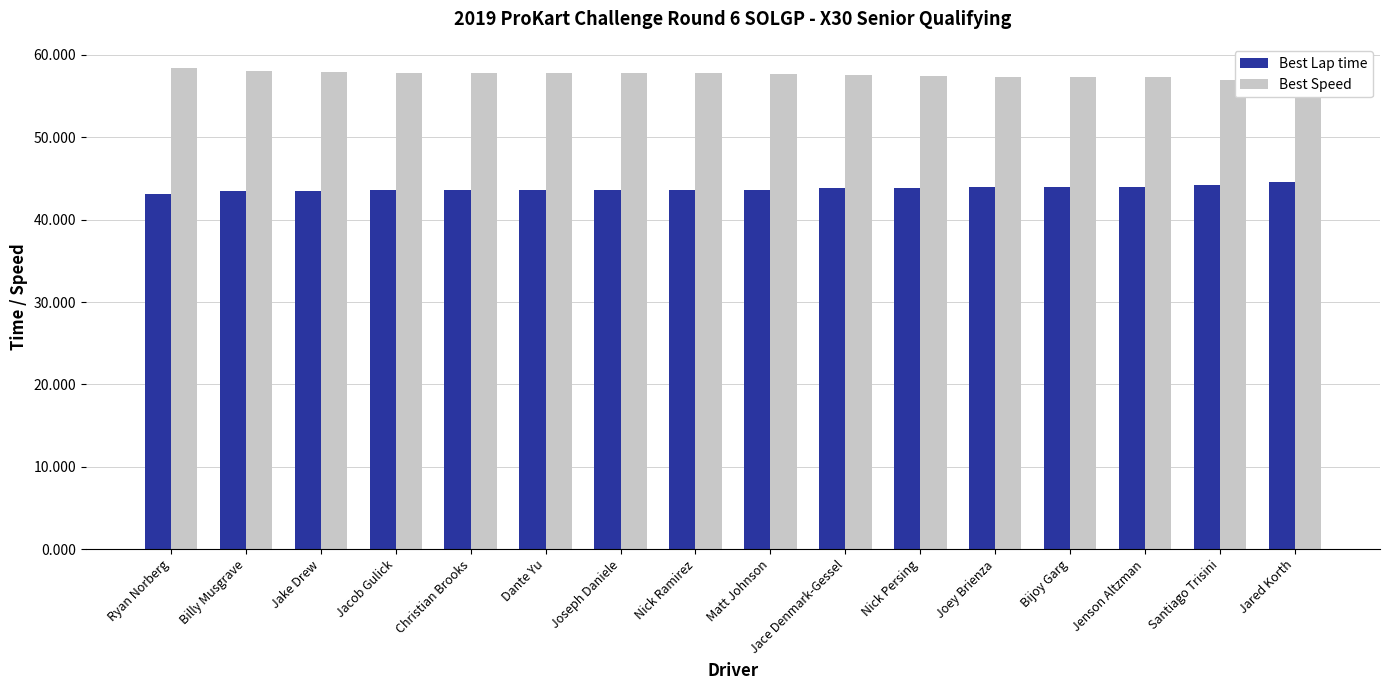

What is the total value across all series at Jake Drew?

101.4